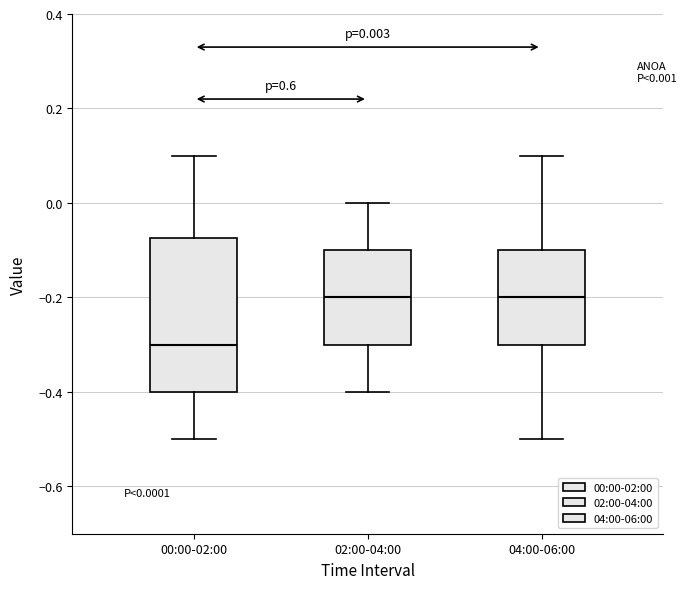

Which box's median line is the lowest?

00:00-02:00